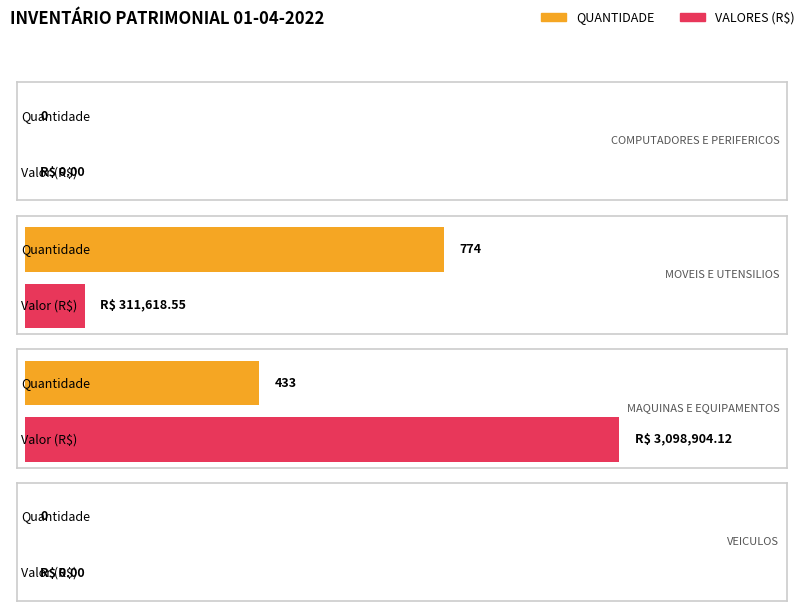

At which category is the sum across all series the highest?

MAQUINAS E EQUIPAMENTOS